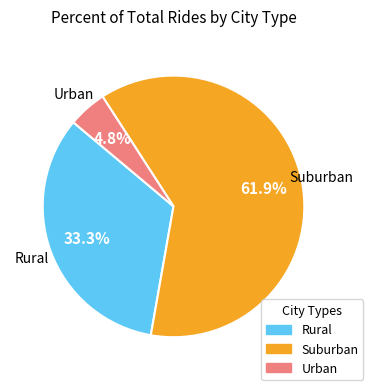

What percentage do Rural and Urban together represent?

38.1%